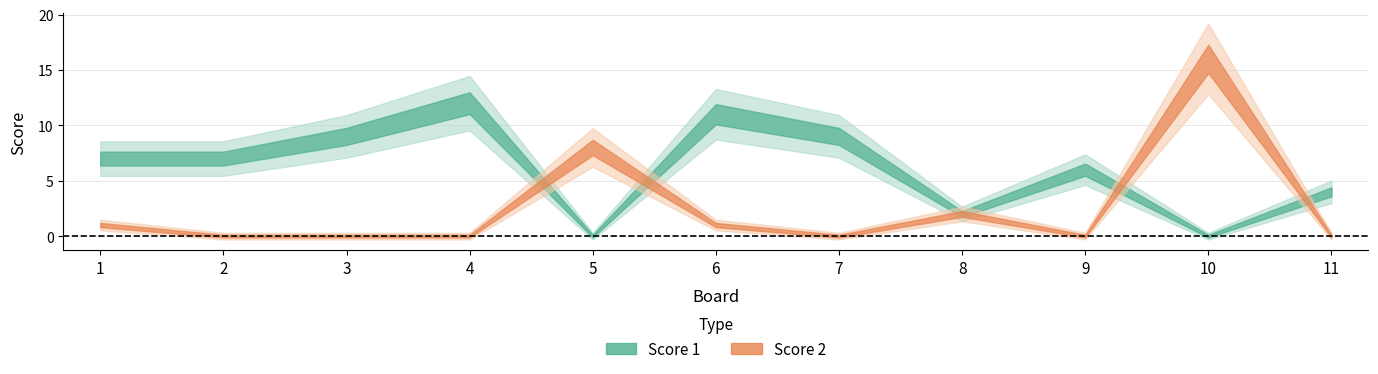

Does the chart display data point markers on the line(s)?

No